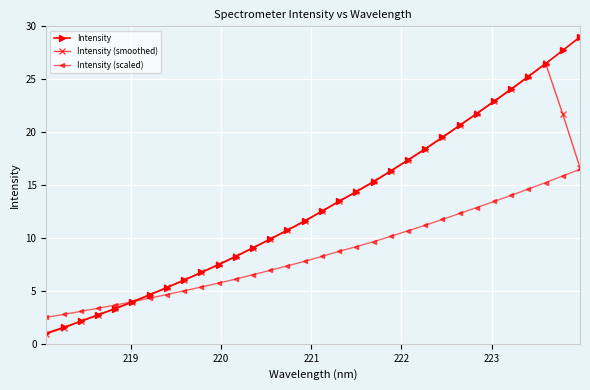

What is the maximum value shown in the chart?

29.0